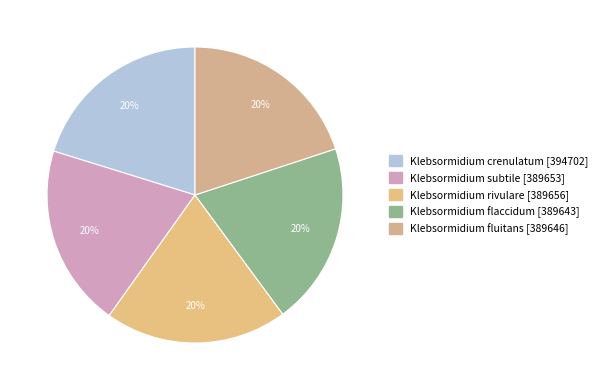

What percentage is the Klebsormidium subtile slice, to the nearest percent?

20%